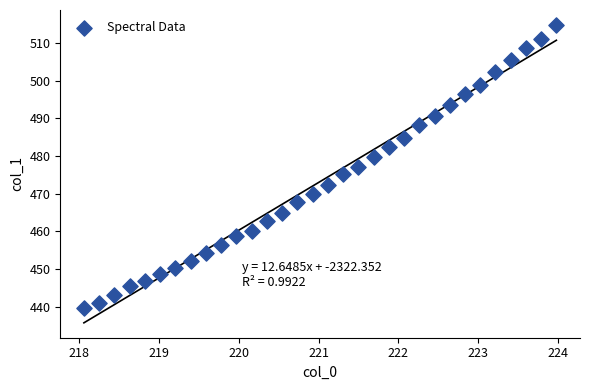

What is the range of X values (max minus min)?

5.9